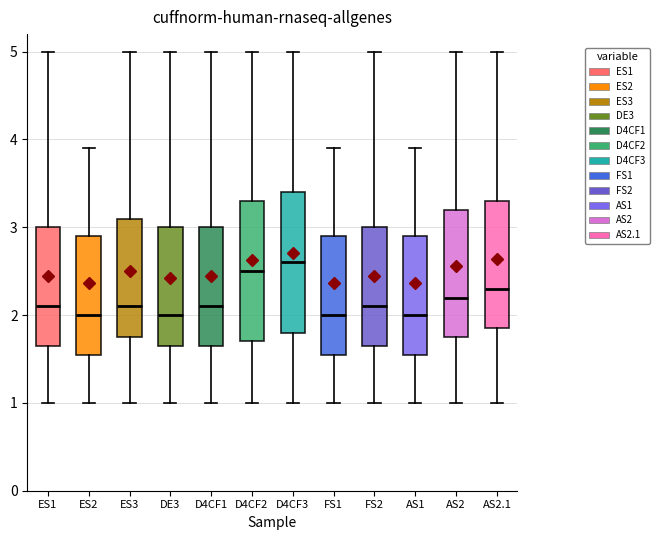

Reading left to right, transcribe this box plot: for each box, give where its median line is, the range the box spans, and where its two whiskers end, as read against the y-axis. The values are not printed on the chart, so give them approximately, as read against the axis.

ES1: median 2.1, box 1.7 to 3.0, whiskers 1.0 to 5.0
ES2: median 2.0, box 1.6 to 2.9, whiskers 1.0 to 3.9
ES3: median 2.1, box 1.8 to 3.1, whiskers 1.0 to 5.0
DE3: median 2.0, box 1.7 to 3.0, whiskers 1.0 to 5.0
D4CF1: median 2.1, box 1.7 to 3.0, whiskers 1.0 to 5.0
D4CF2: median 2.5, box 1.7 to 3.3, whiskers 1.0 to 5.0
D4CF3: median 2.6, box 1.8 to 3.4, whiskers 1.0 to 5.0
FS1: median 2.0, box 1.6 to 2.9, whiskers 1.0 to 3.9
FS2: median 2.1, box 1.7 to 3.0, whiskers 1.0 to 5.0
AS1: median 2.0, box 1.6 to 2.9, whiskers 1.0 to 3.9
AS2: median 2.2, box 1.8 to 3.2, whiskers 1.0 to 5.0
AS2.1: median 2.3, box 1.9 to 3.3, whiskers 1.0 to 5.0